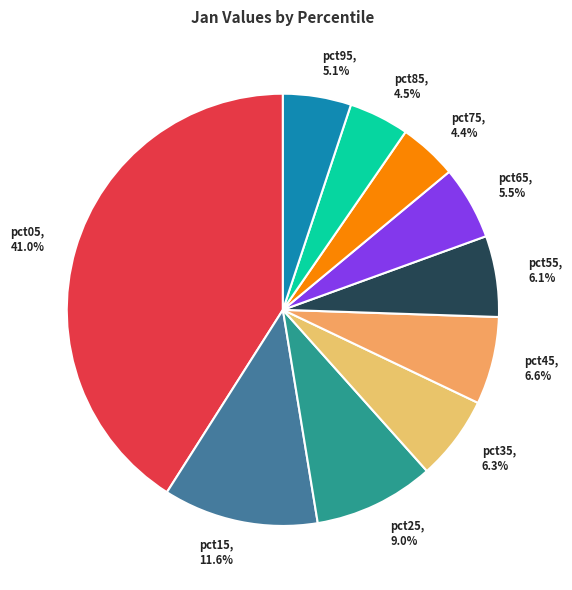

What percentage is NOT represented by pct85?

95.5%